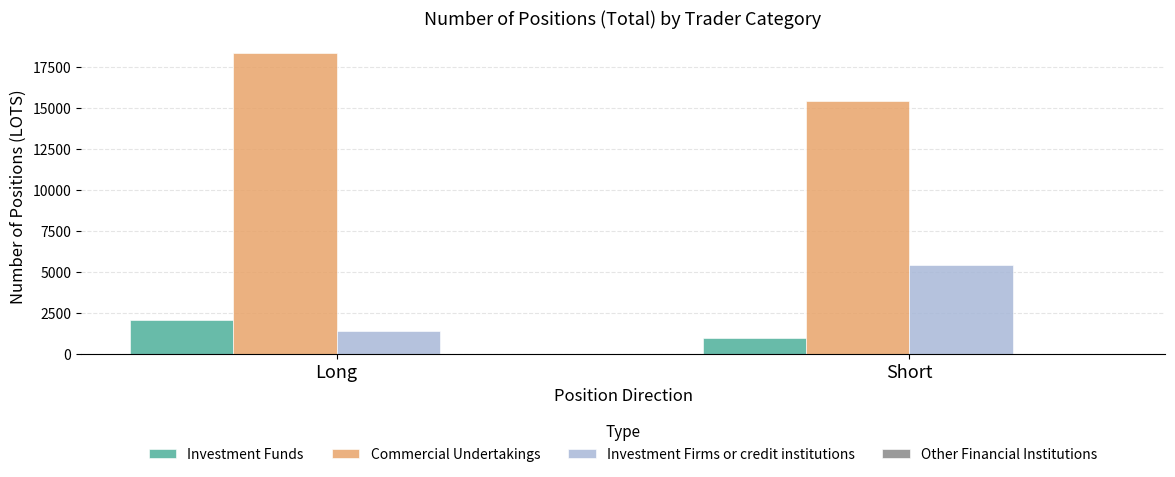

What position from the left is Short?

2